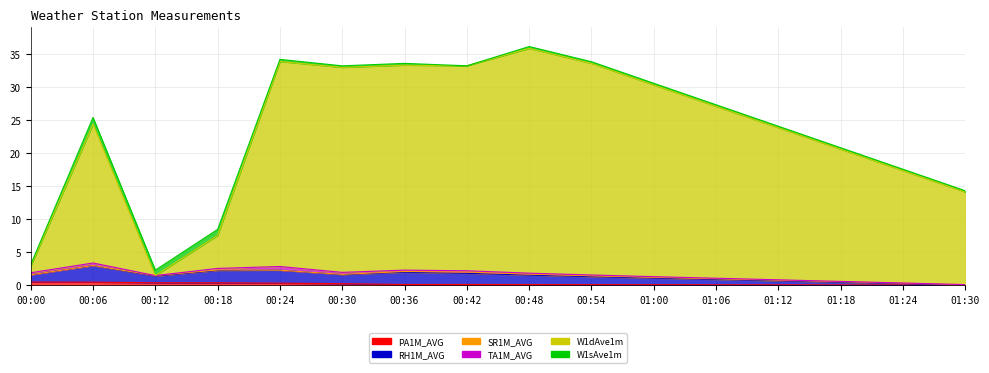

What is the maximum value shown in the chart?

35.8